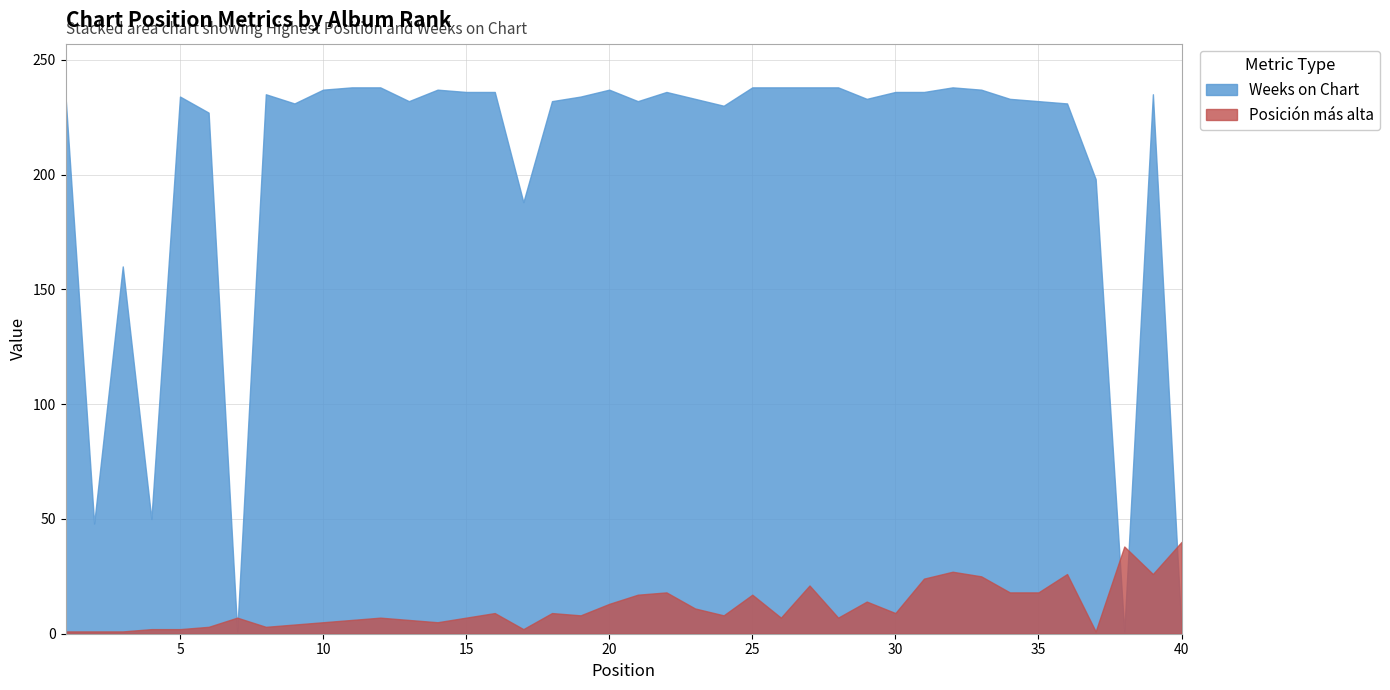

What is the difference between the Posición más alta values at 31 and 14?

19